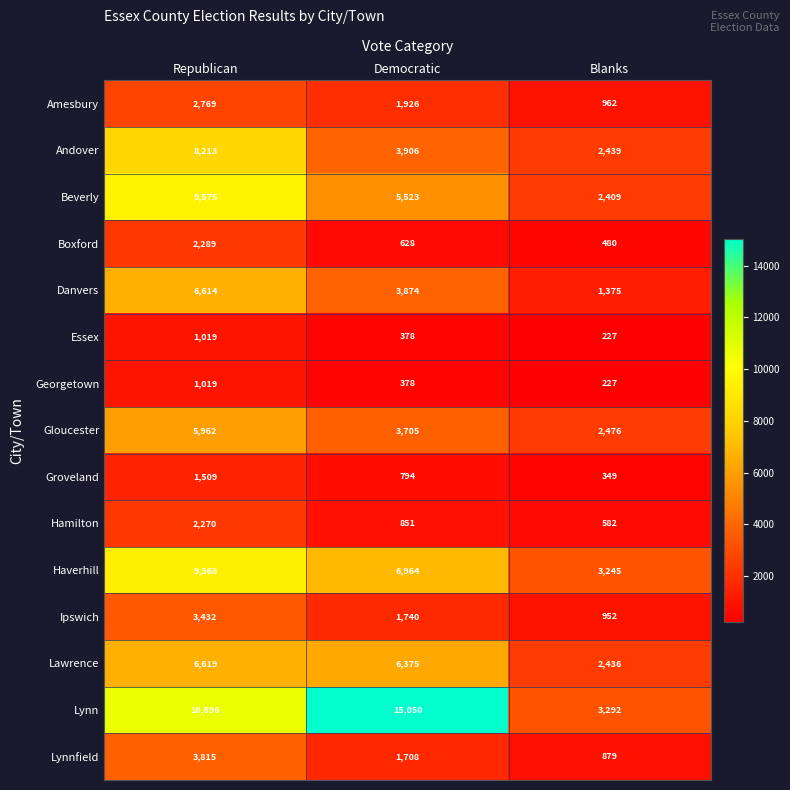

Between Democratic and Blanks, which series saw the biggest shift?

Lynn